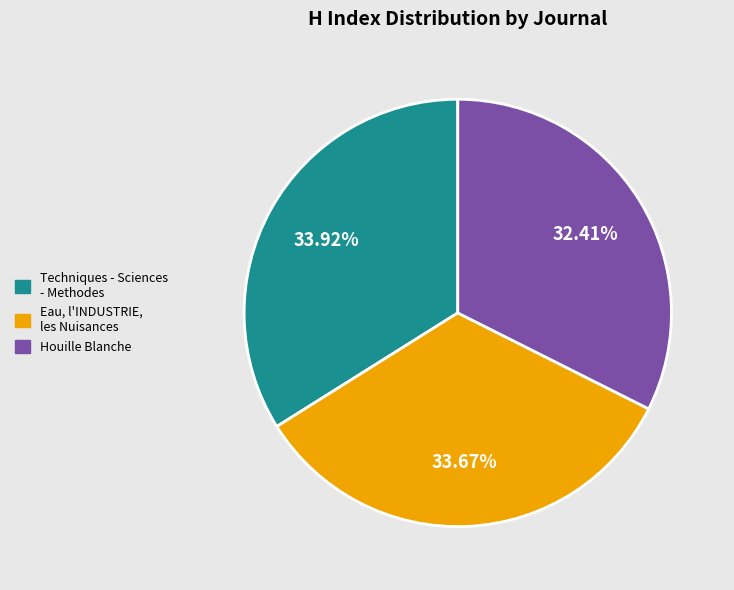

Which slice is the smallest?

Houille Blanche